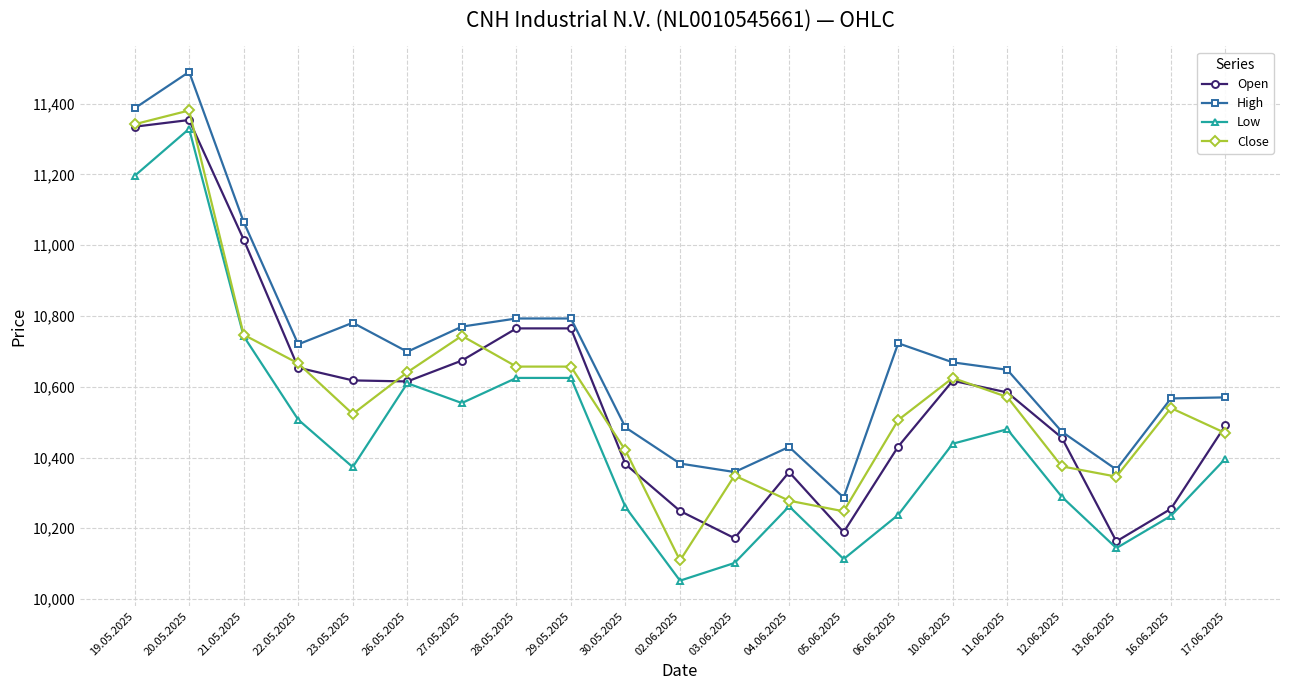

How many lines are shown in the chart?

4